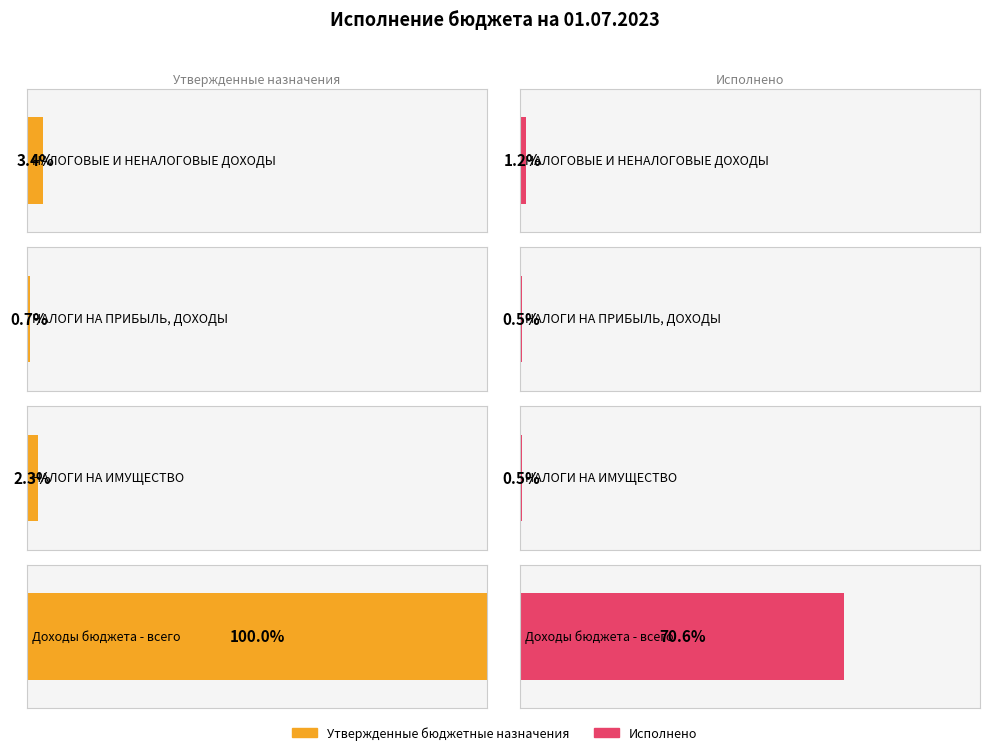

Rank the series at НАЛОГОВЫЕ И НЕНАЛОГОВЫЕ ДОХОДЫ from highest to lowest value.

Утвержденные бюджетные назначения, Исполнено